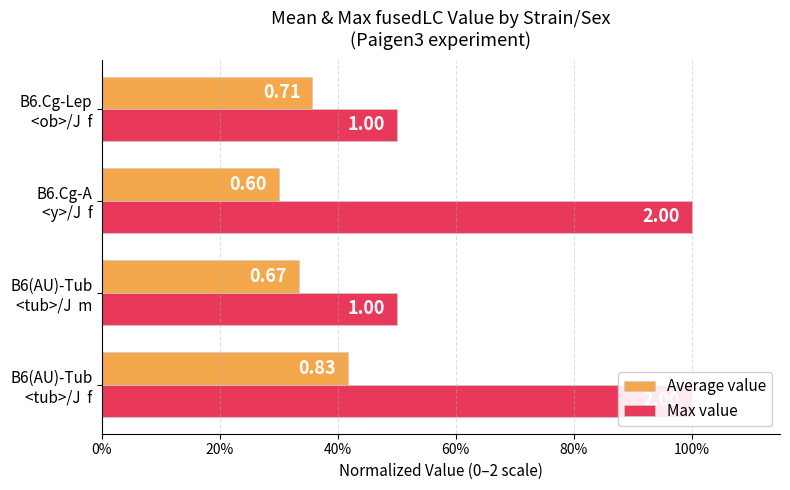

Which series has the widest spread of values?

Max value